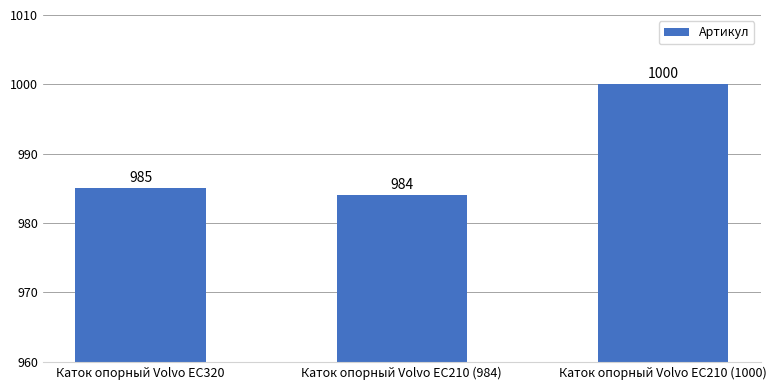

What is the value of the 2nd bar from the left?

984